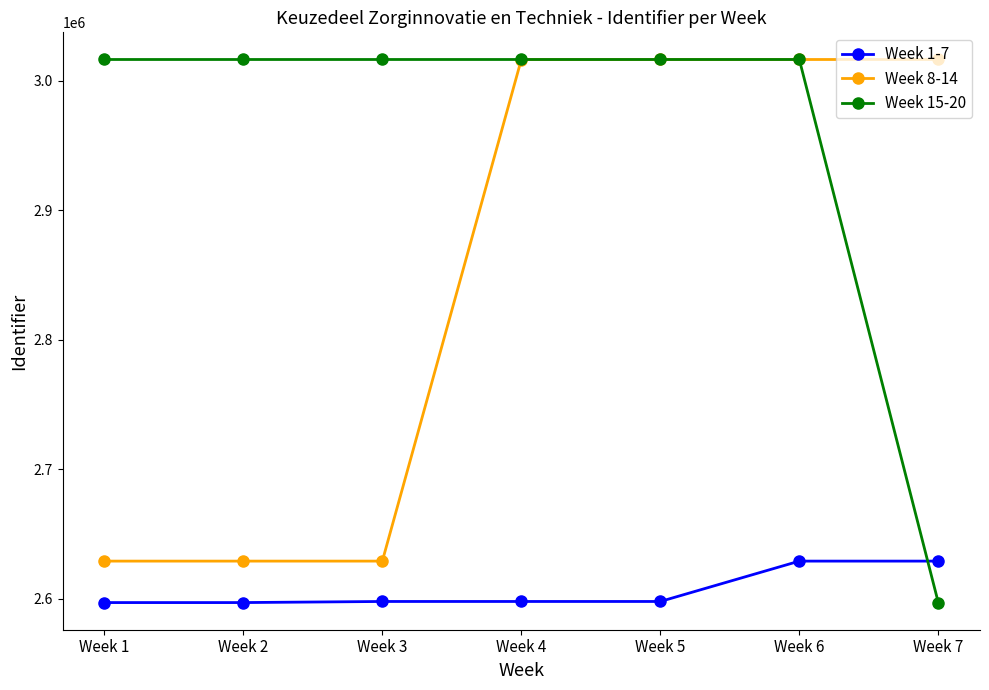

Rank the series by their average value, from highest to lowest.

Week 15-20, Week 8-14, Week 1-7